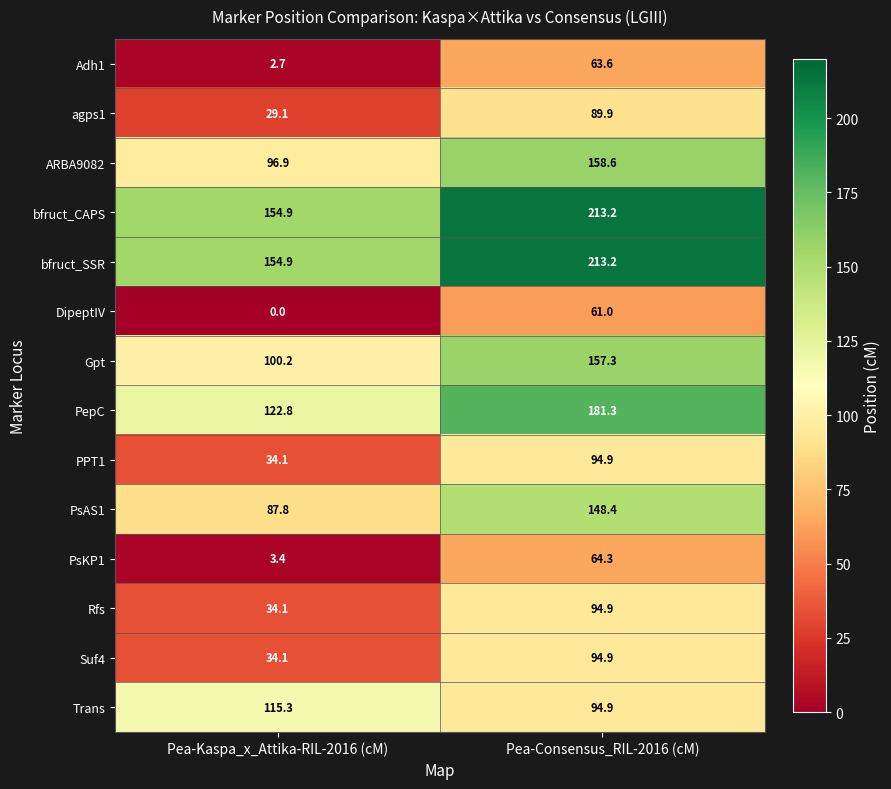

Reading right to left, list all the values displayed in this chart.

Adh1: 63.6	2.7
agps1: 89.9	29.1
ARBA9082: 158.6	96.9
bfruct_CAPS: 213.2	154.9
bfruct_SSR: 213.2	154.9
DipeptIV: 61.0	0.0
Gpt: 157.3	100.2
PepC: 181.3	122.8
PPT1: 94.9	34.1
PsAS1: 148.4	87.8
PsKP1: 64.3	3.4
Rfs: 94.9	34.1
Suf4: 94.9	34.1
Trans: 94.9	115.3